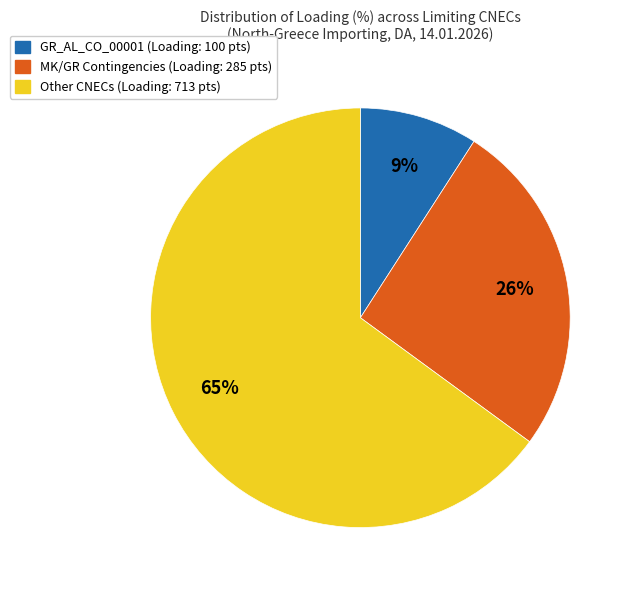

To the nearest percent, what is the difference between the largest and smallest slice percentages?

56%